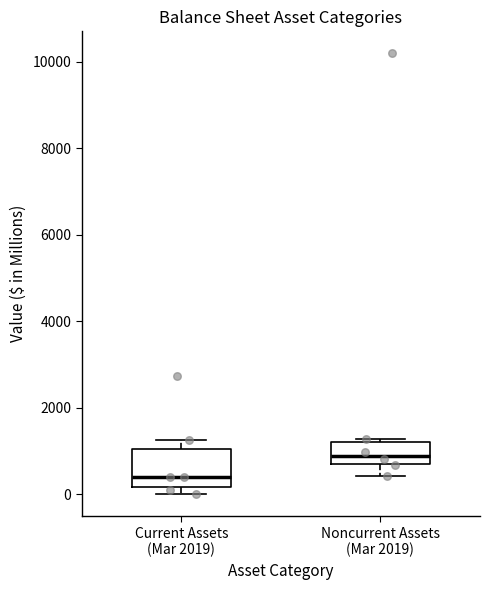

Where does the median line of the box for Current Assets (Mar 2019) sit on the y-axis? The values are not printed on the chart, so give them approximately, as read against the axis.

400